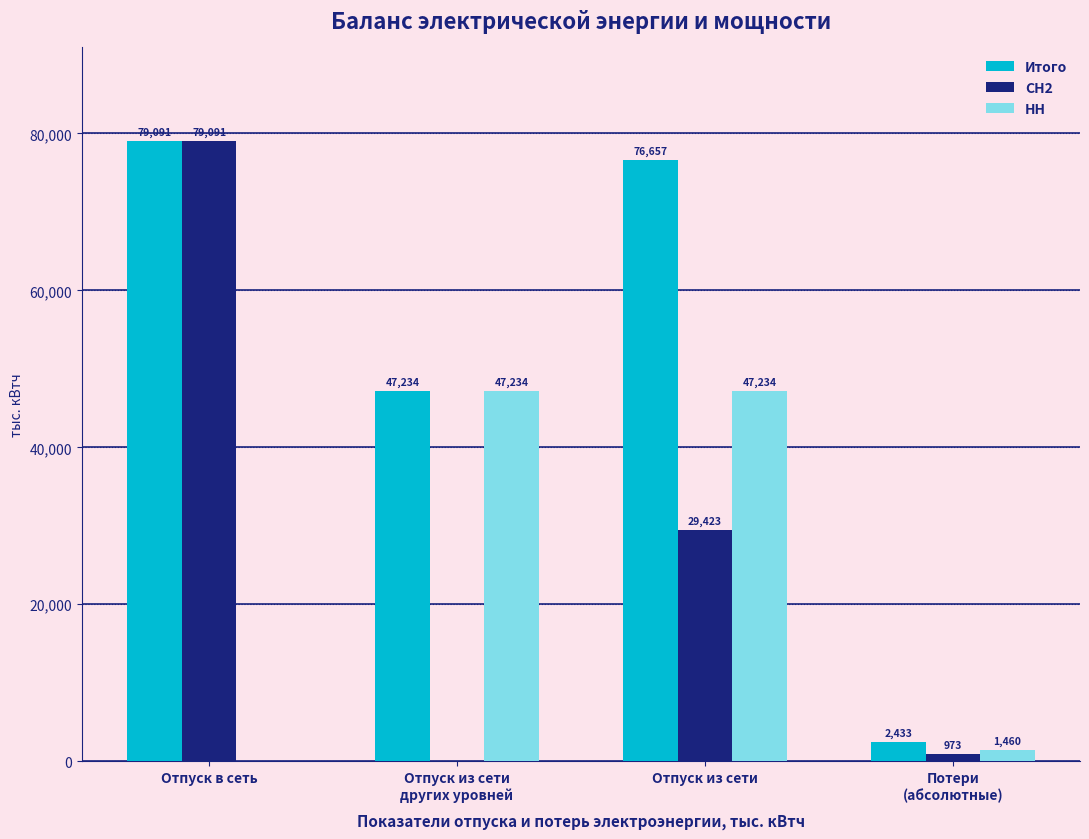

True or false: Итого has a value of 76657.2 at Отпуск из сети.

True